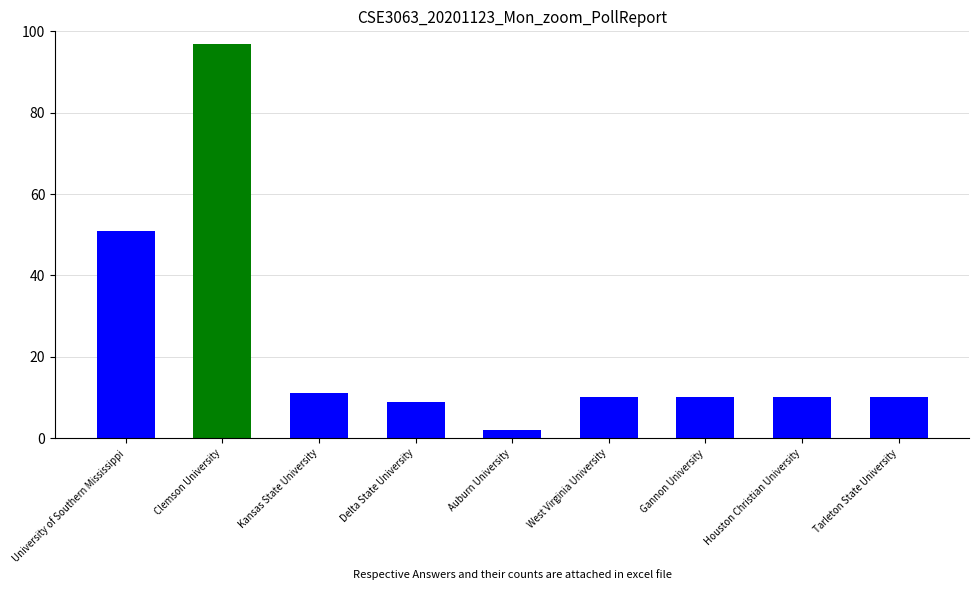

Which category has the lowest value across all series?

Auburn University